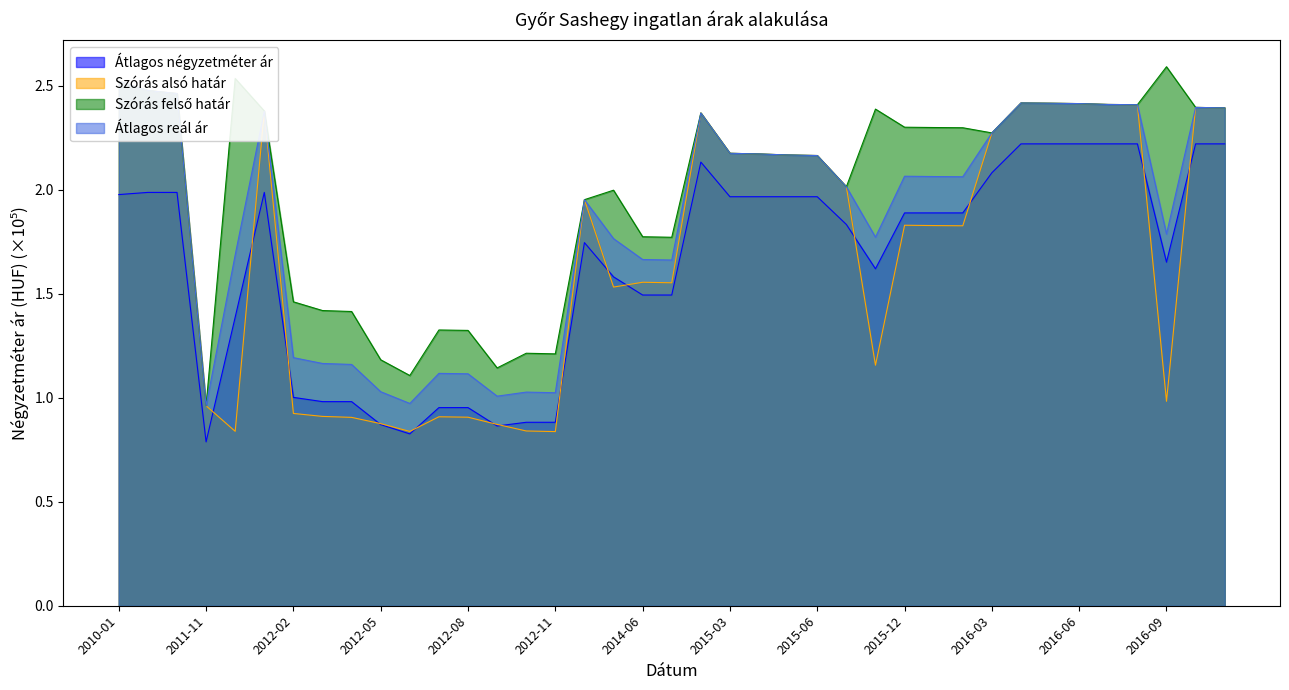

What is the label of the 38th point from the right?

2011-03